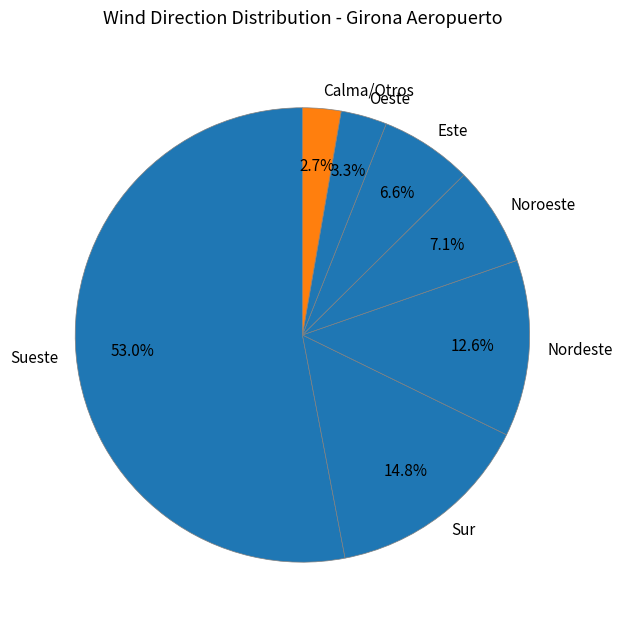

Which has a higher value, Nordeste or Sueste?

Sueste